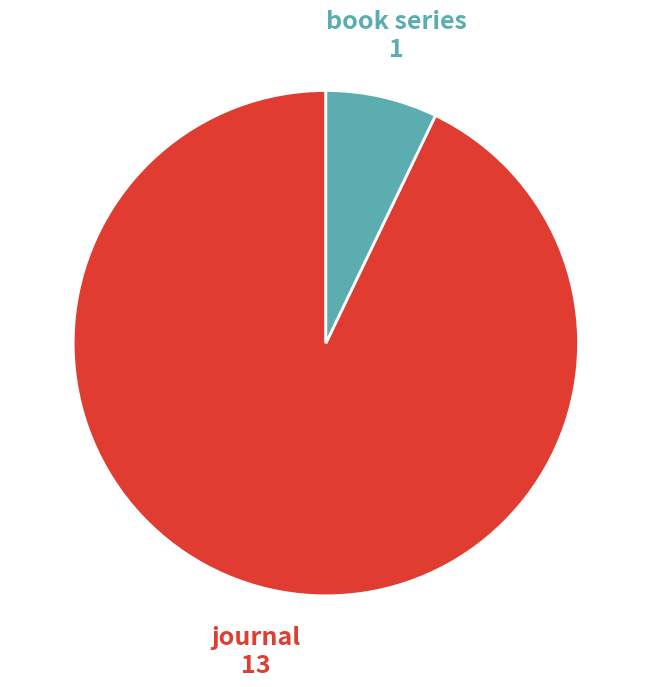

Which has a higher value, book series or journal?

journal